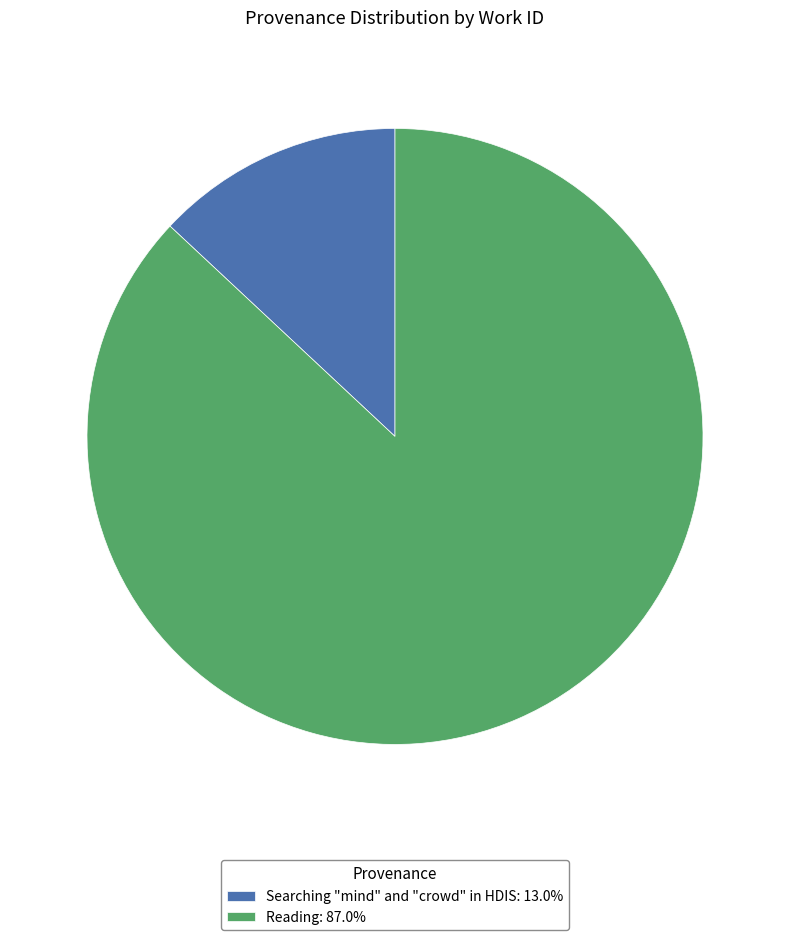

What is the ratio of the value at Reading: 87.0% to the value at Searching "mind" and "crowd" in HDIS: 13.0%?

6.7